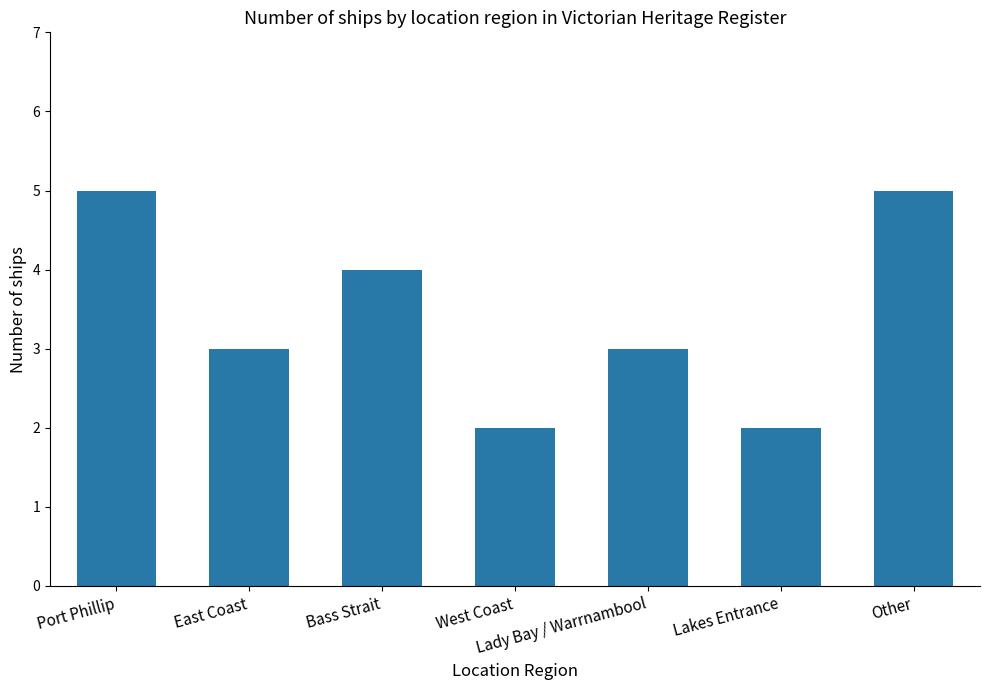

Reading left to right, transcribe all the data shown in this chart.

Port Phillip=5	East Coast=3	Bass Strait=4	West Coast=2	Lady Bay / Warrnambool=3	Lakes Entrance=2	Other=5